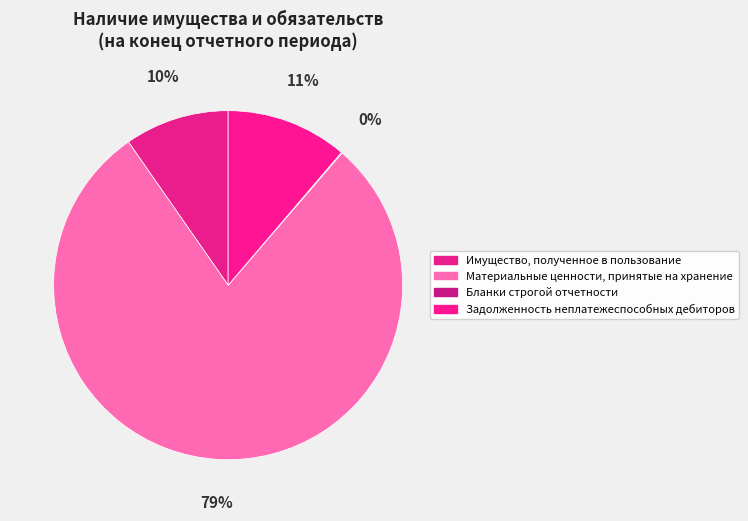

The Бланки строгой отчетности slice represents 0% of the pie. True or false?

True